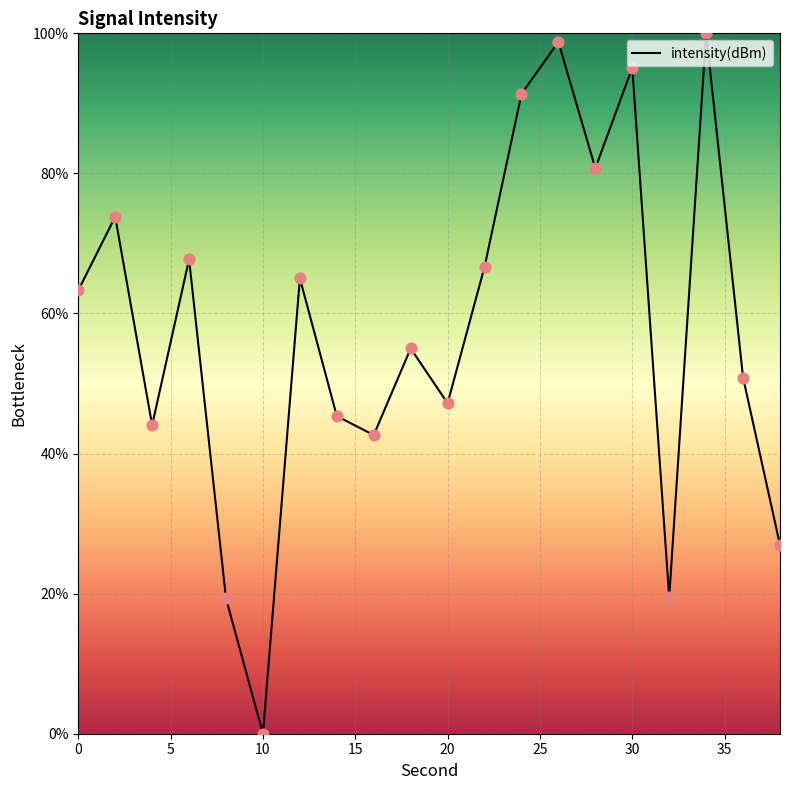

What is the difference between the maximum and minimum values?

100.0